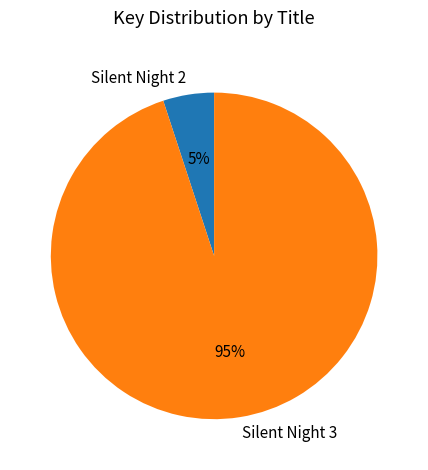

Is it true that Silent Night 2 is 1% of the pie?

False